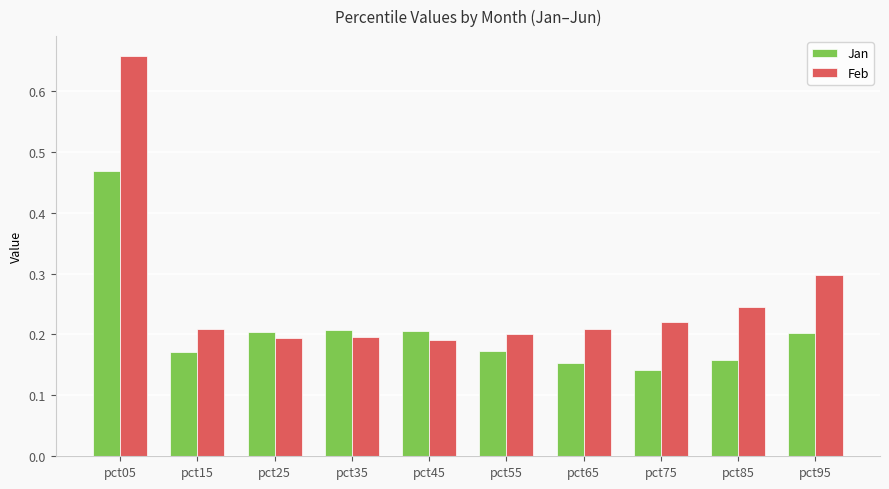

Which category has the highest value in the Jan series?

pct05